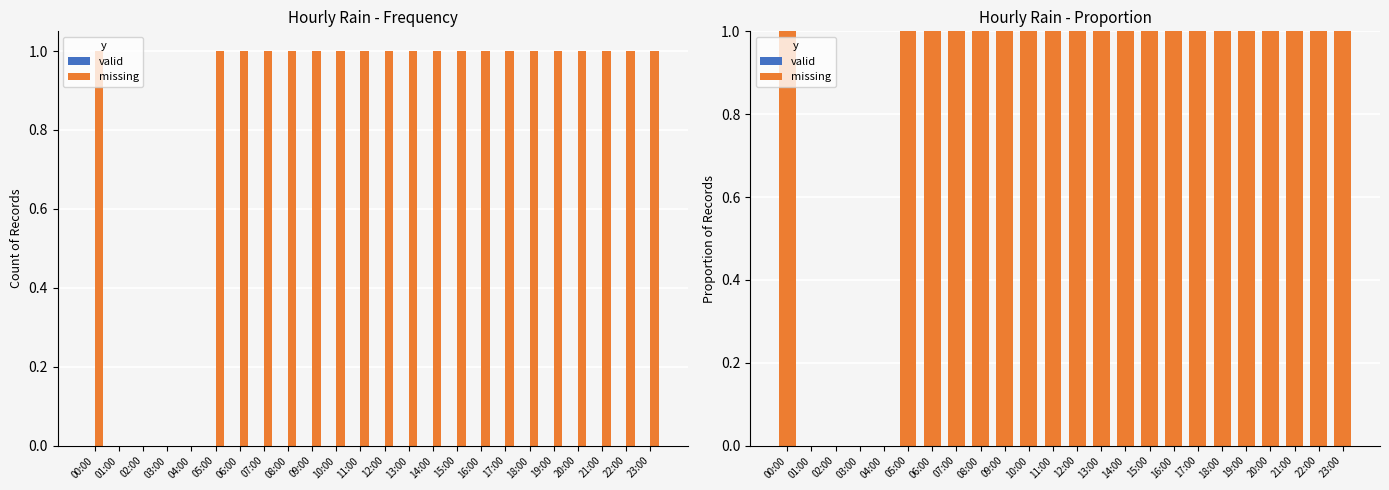

Which category has the highest value in the missing series?

00:00